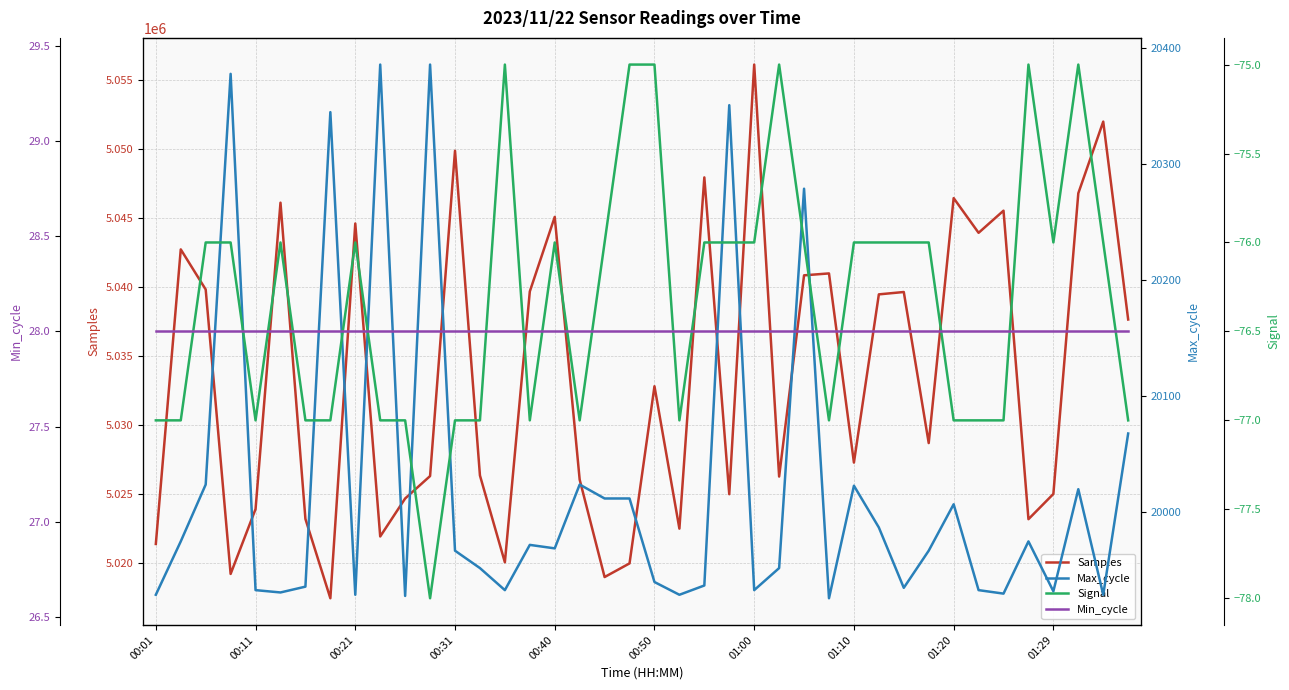

In Samples, how many points are higher than both neighbors (excluding endpoints)?

13